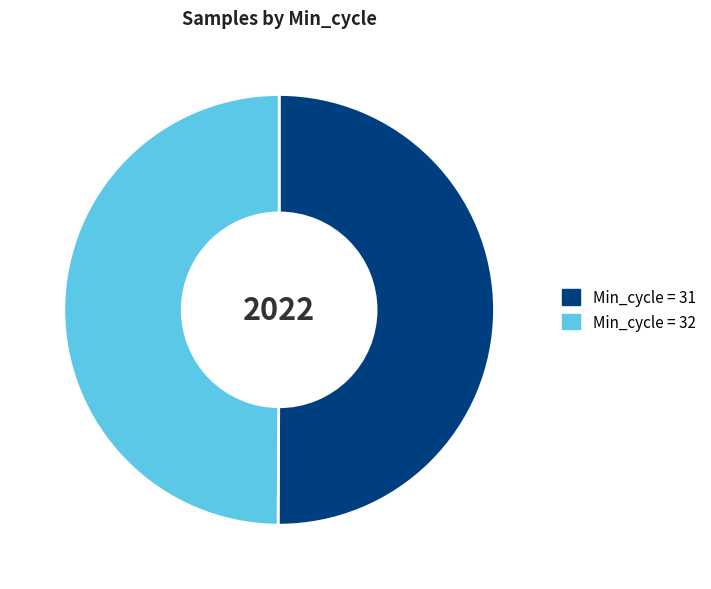

Is the sum of Min_cycle = 31 and Min_cycle = 32 greater than half?

Yes